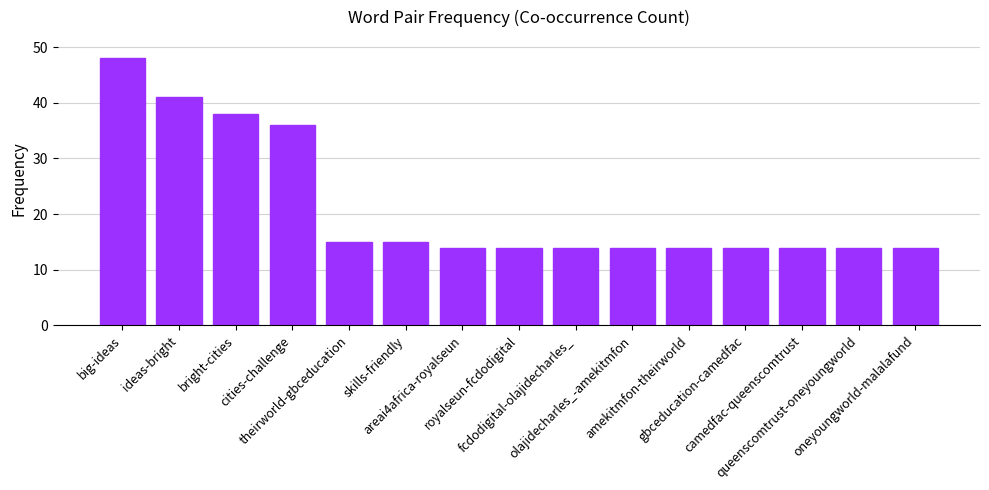

Approximately how many times larger is the value at camedfac-queenscomtrust compared to ideas-bright?

0.3